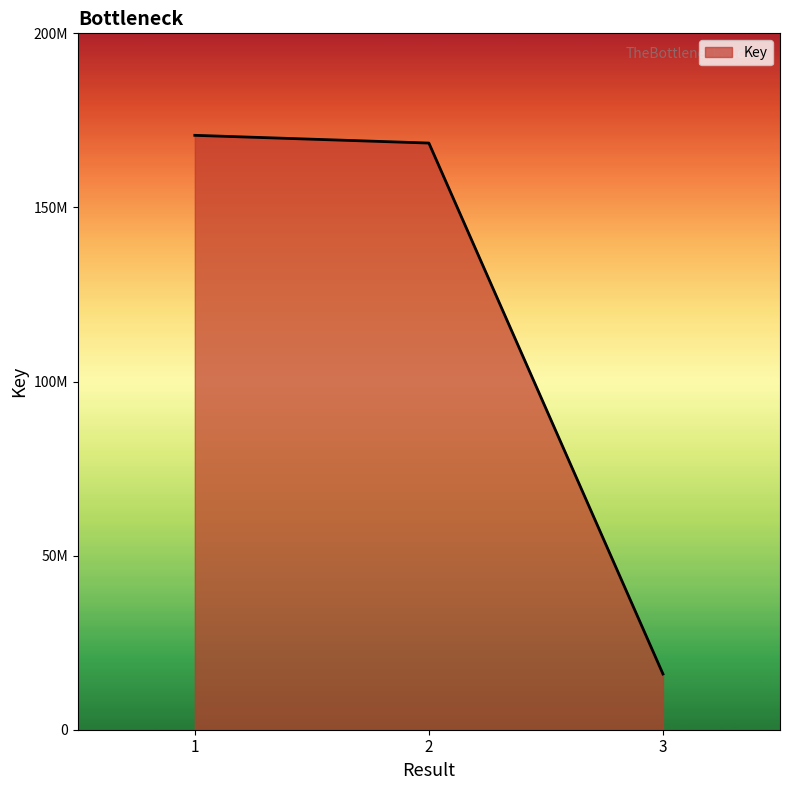

List the labels in order of value, largest first.

1, 2, 3